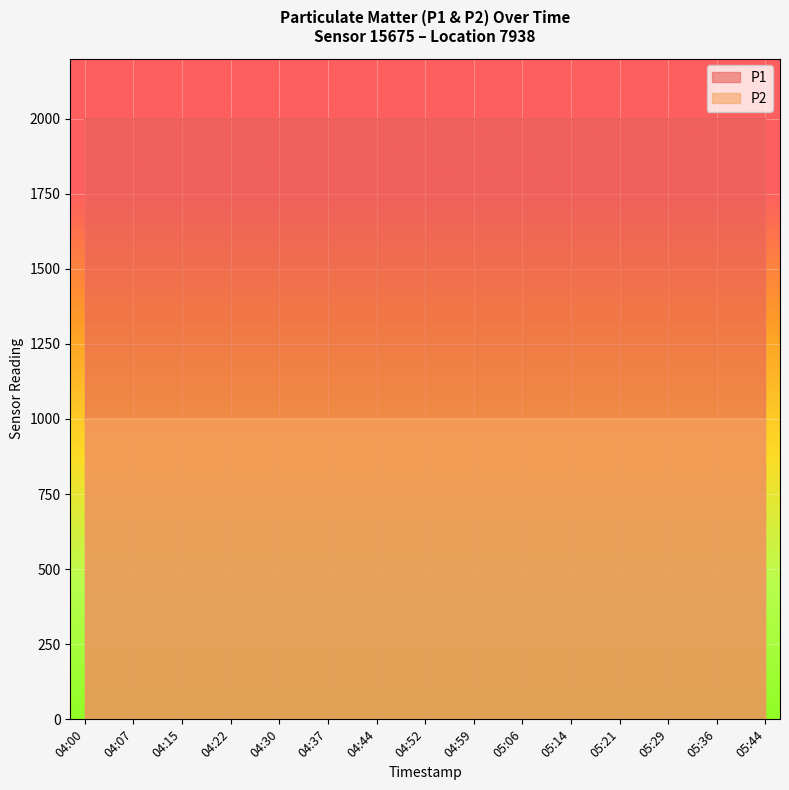

Where is P2 nearest to the value 999?

04:00